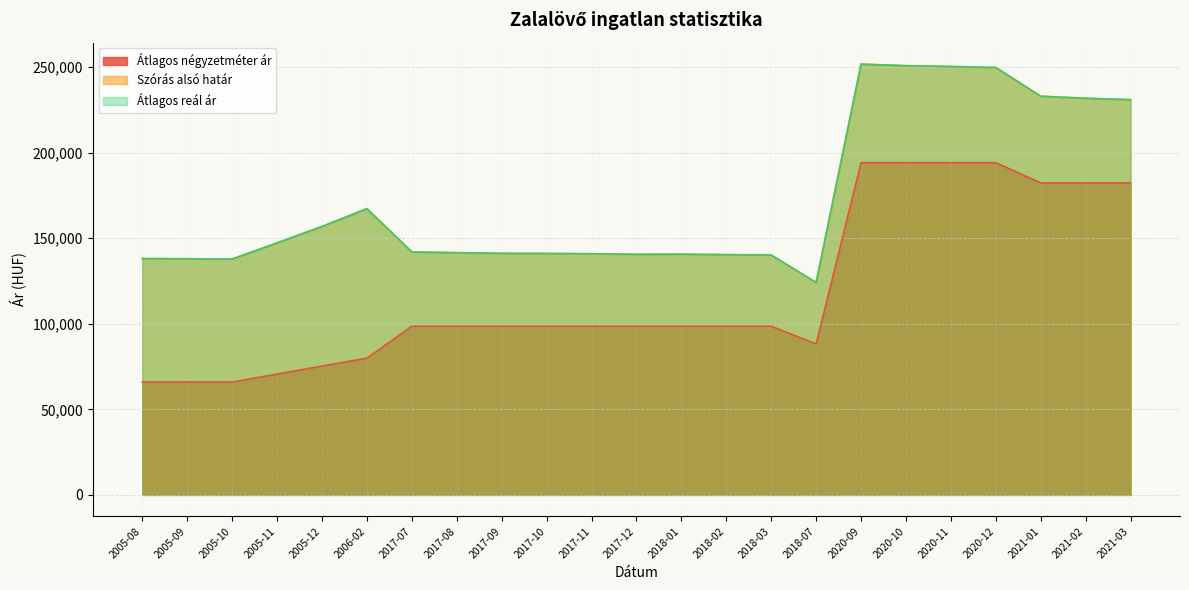

True or false: Szórás alsó határ and Átlagos négyzetméter ár cross at least once.

False